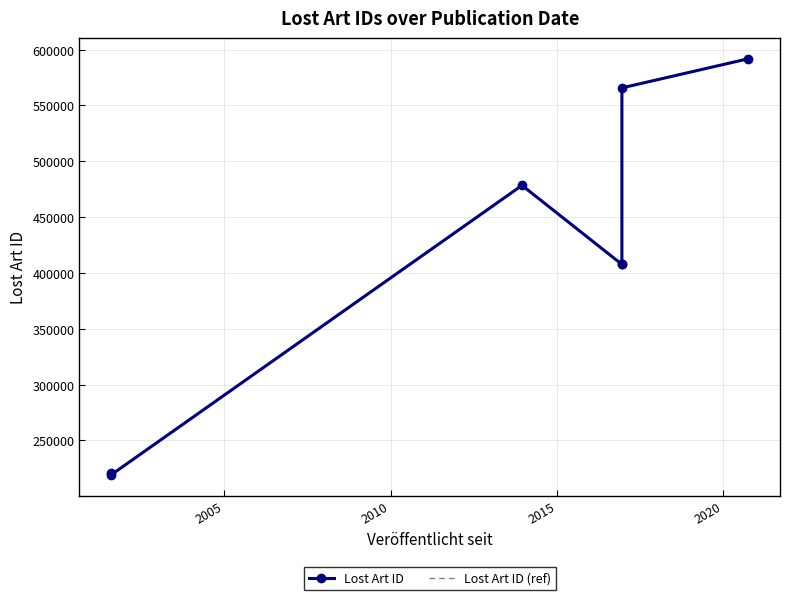

What is the average value of the Lost Art ID series?

413071